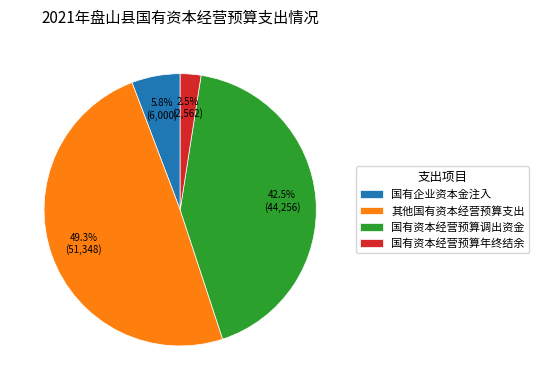

What is the largest slice in the pie chart?

其他国有资本经营预算支出